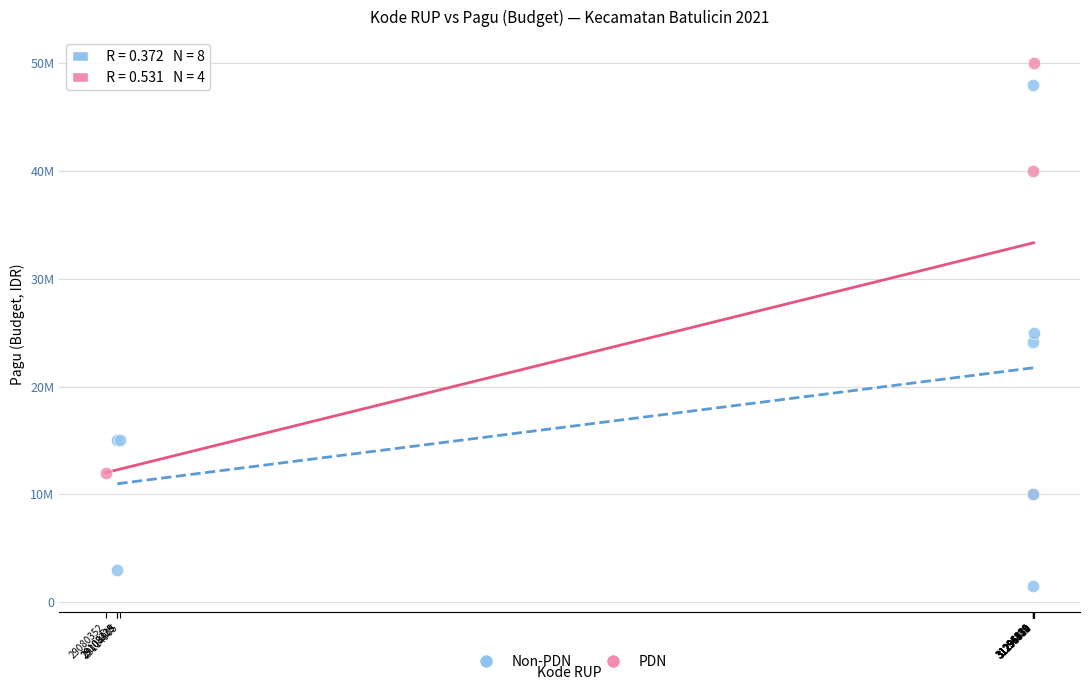

Which series contains the highest Y value?

PDN